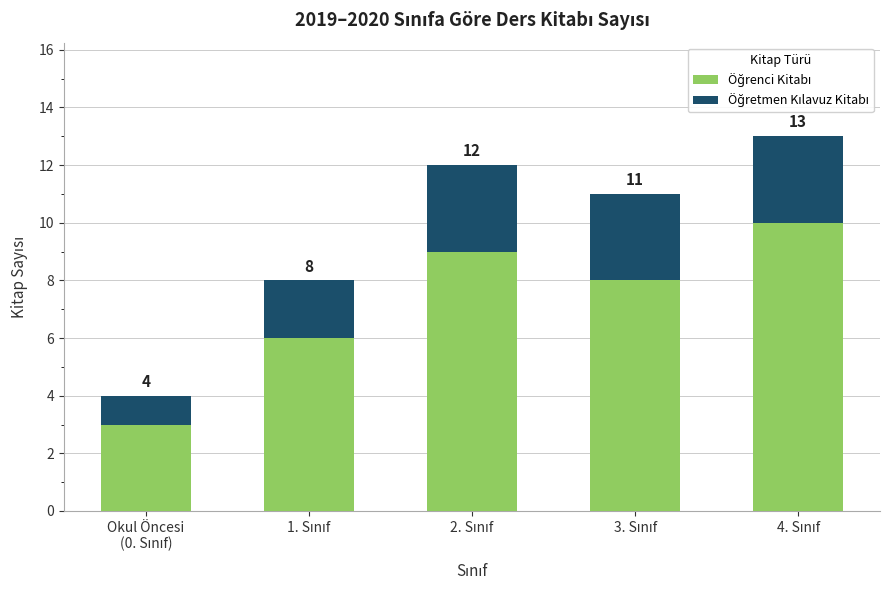

At how many categories does at least one series exceed 3?

4